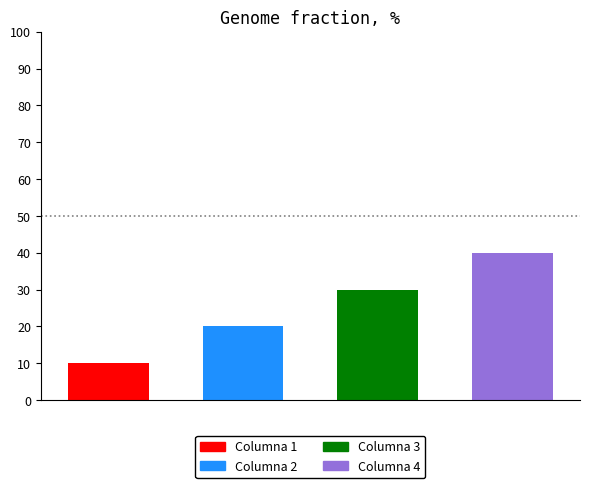

True or false: the data shows 9 at 6.

False